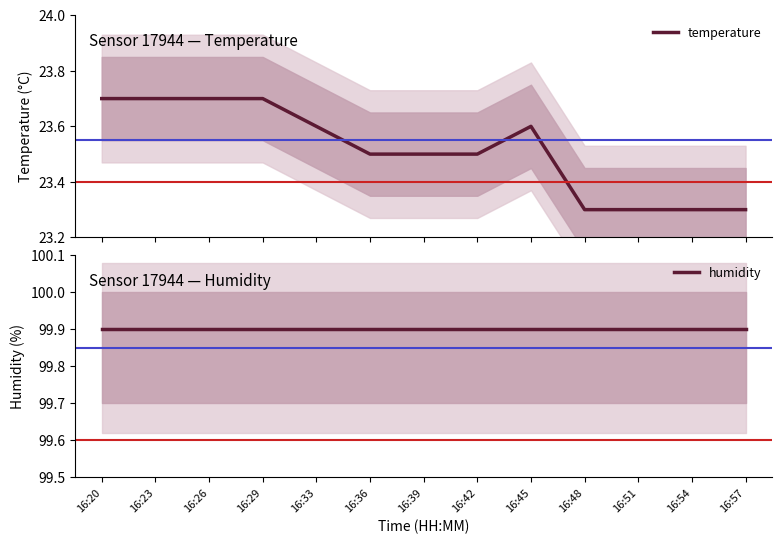

Reading left to right, what are all the values shown in this chart?

temperature: 16:20=23.7	16:23=23.7	16:26=23.7	16:29=23.7	16:33=23.6	16:36=23.5	16:39=23.5	16:42=23.5	16:45=23.6	16:48=23.3	16:51=23.3	16:54=23.3	16:57=23.3
humidity: 16:20=99.9	16:23=99.9	16:26=99.9	16:29=99.9	16:33=99.9	16:36=99.9	16:39=99.9	16:42=99.9	16:45=99.9	16:48=99.9	16:51=99.9	16:54=99.9	16:57=99.9